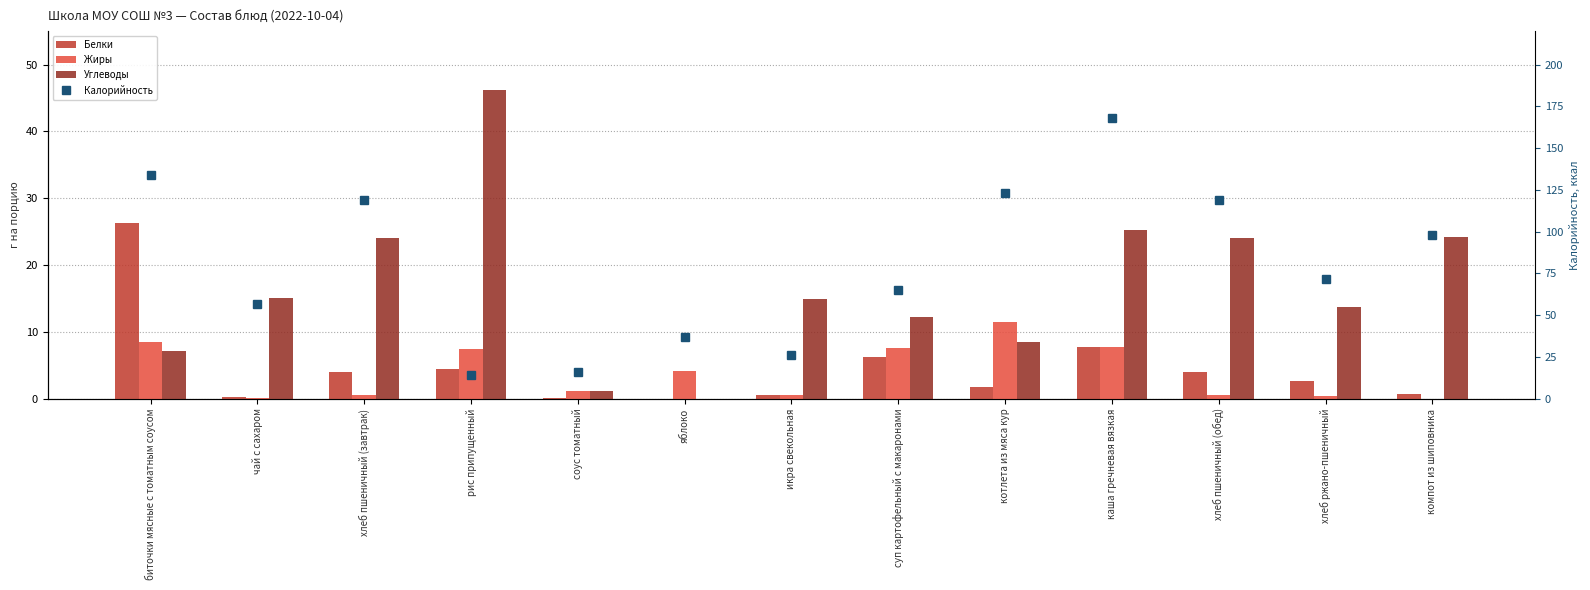

What is the value of the Белки bar at the 11th from the left?

4.0